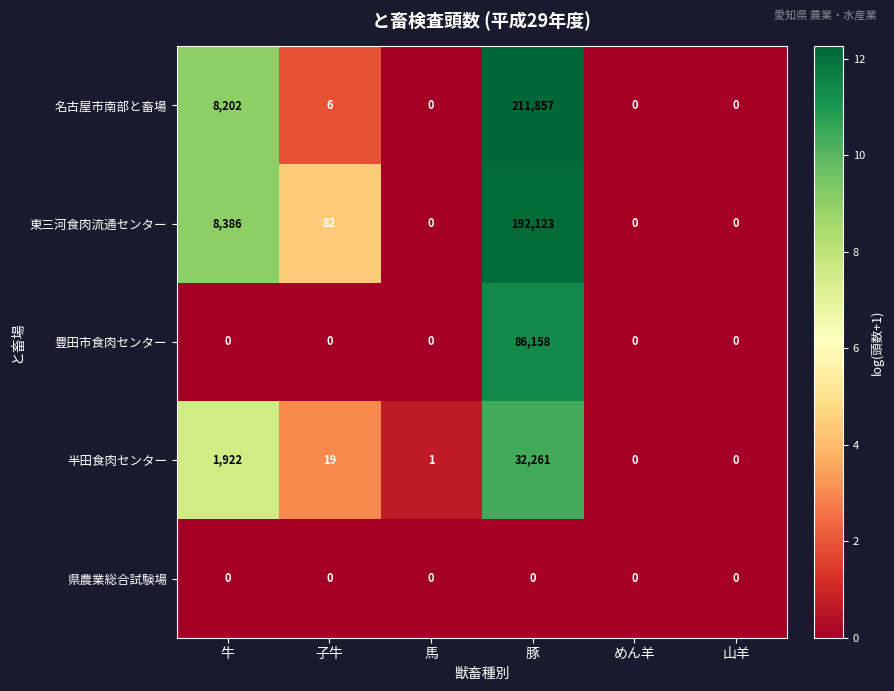

How many series are shown in this chart?

5